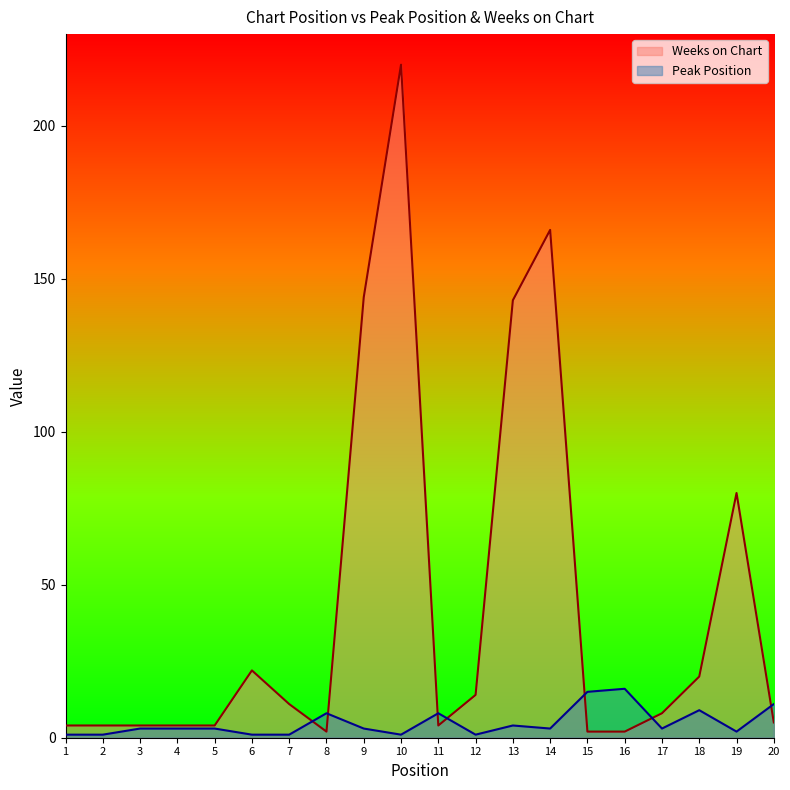

Rank the series by their average value, from highest to lowest.

Weeks on Chart, Peak Position